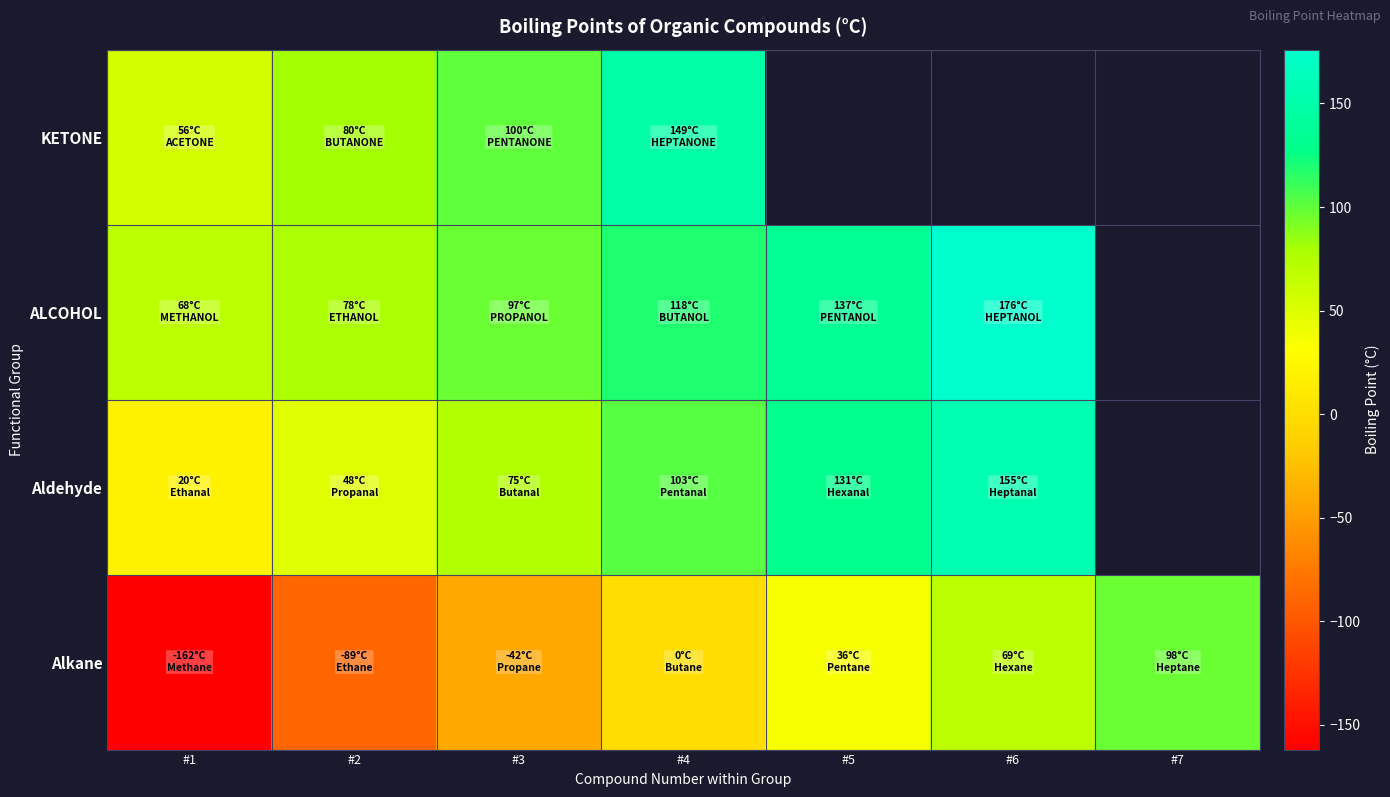

Is the value of Aldehyde at #6 greater than the value of KETONE at #1?

Yes